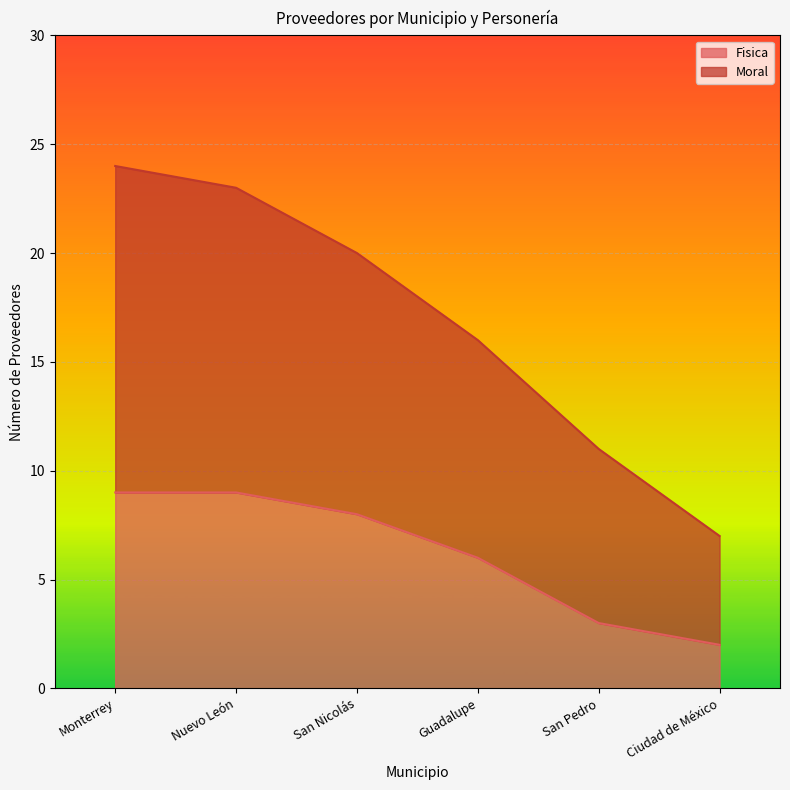

True or false: Moral and Fisica cross at least once.

False